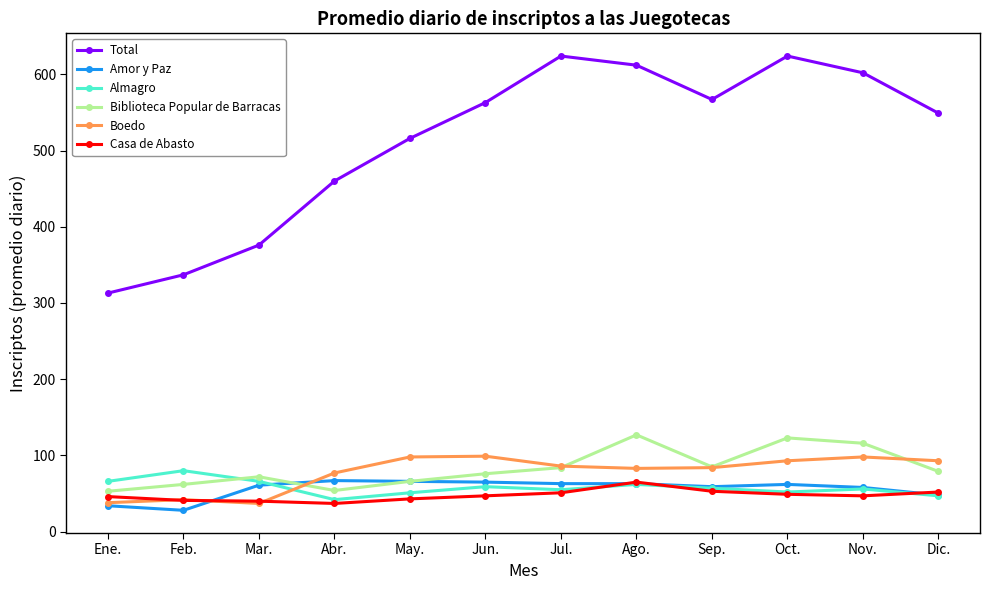

What is the label of the 10th point from the right?

Mar.